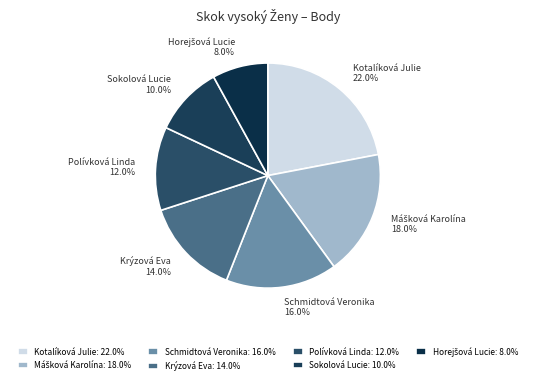

How much of the chart is everything except Sokolová Lucie?

90.0%